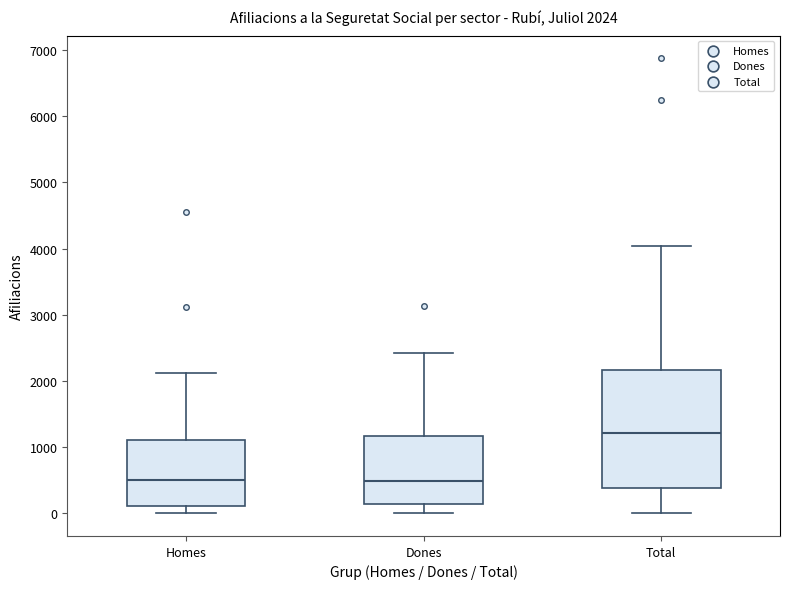

Which box has the highest median line?

Total